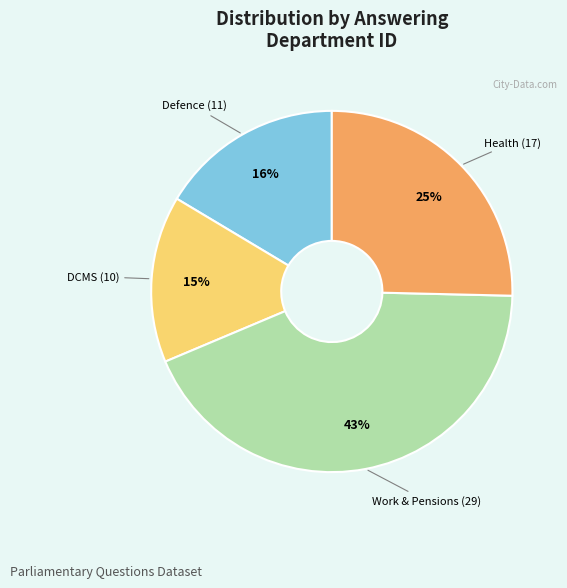

Is there any slice that represents more than half of the pie?

No